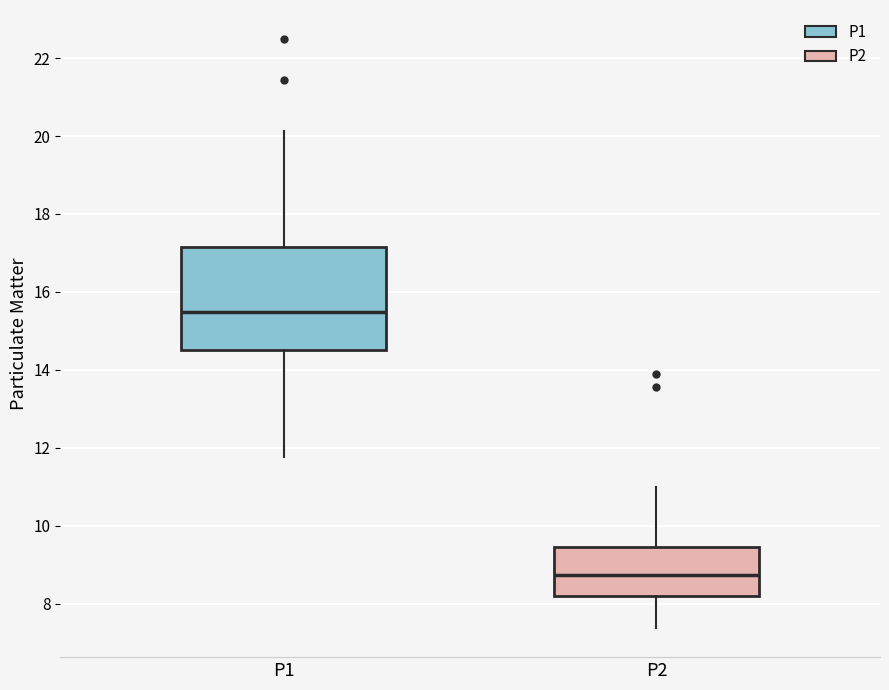

Reading left to right, read every box against the y-axis: the position of its median line, the range the box covers, and the ends of its whiskers. The values are not printed on the chart, so give them approximately, as read against the axis.

P1: median 15.4, box 14.6 to 17.2, whiskers 11.8 to 20.2
P2: median 8.8, box 8.2 to 9.4, whiskers 7.4 to 11.0